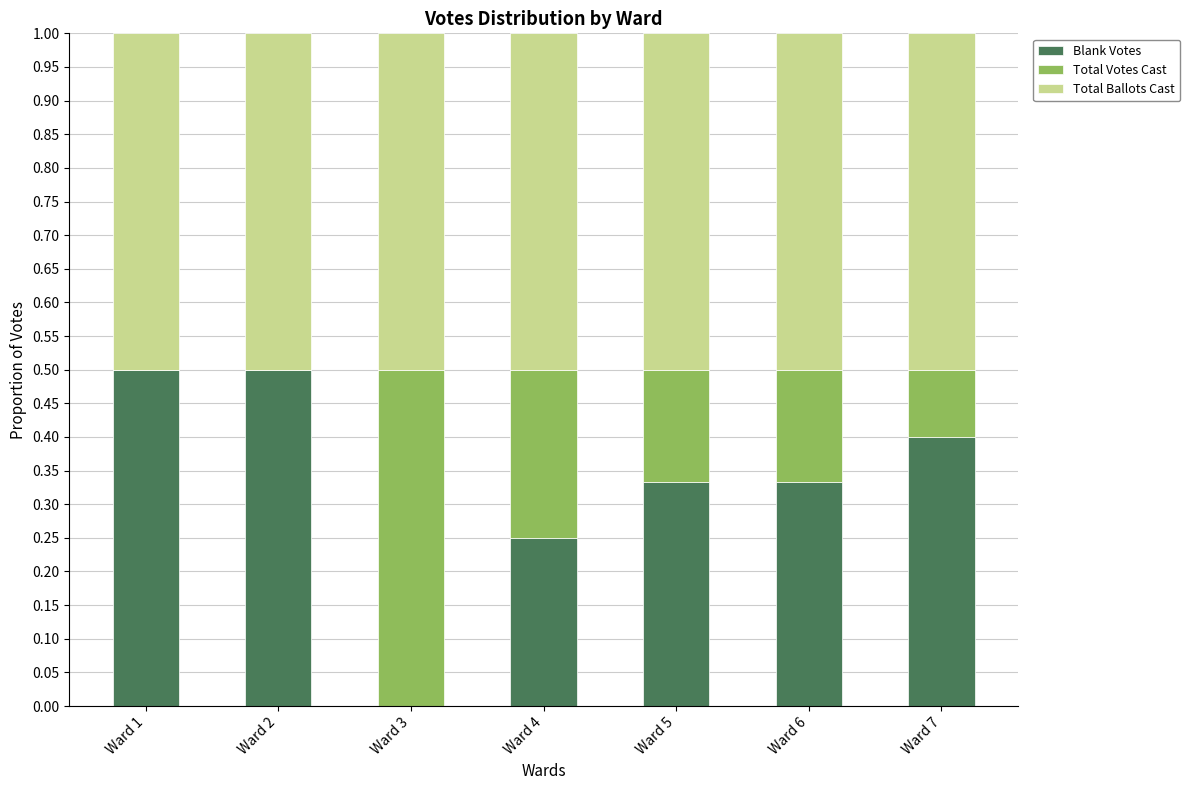

Are the bars horizontal?

No